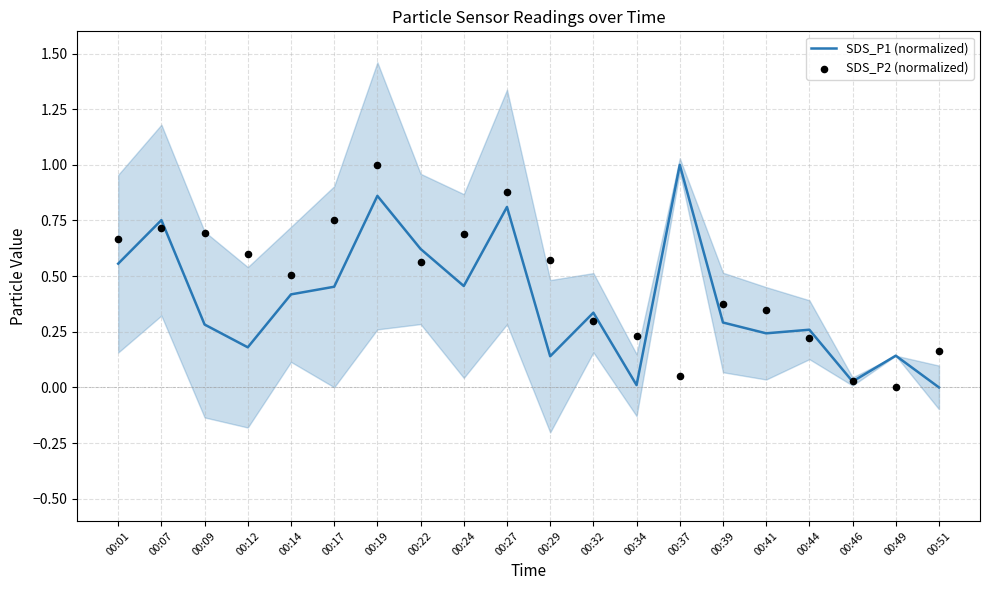

What are all the series names shown in the legend?

SDS_P1 (normalized), SDS_P2 (normalized)